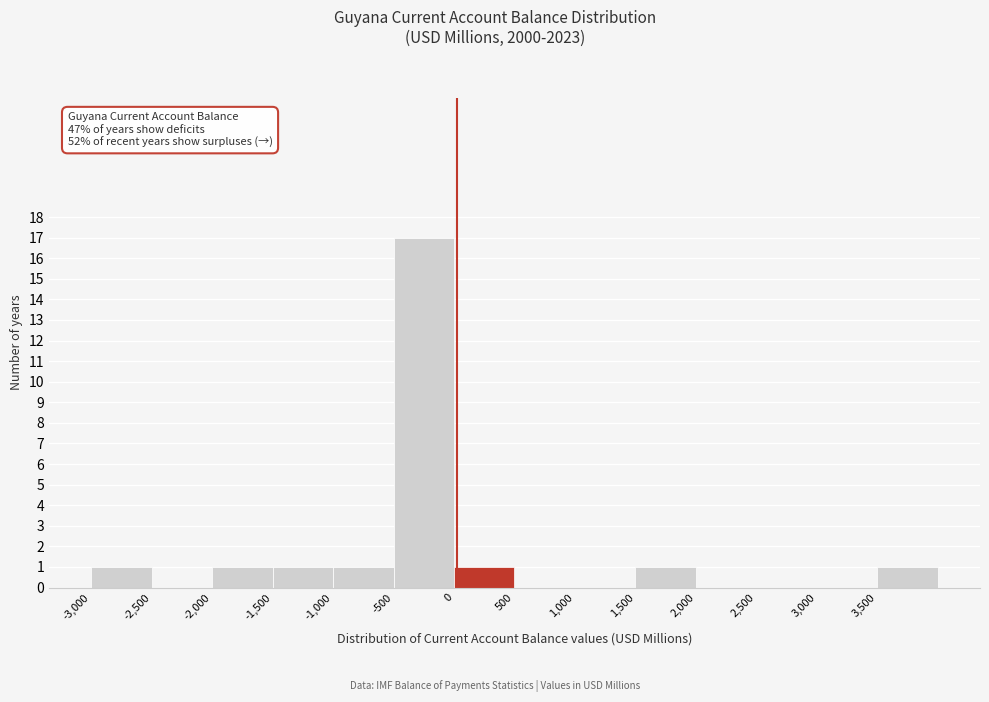

Which range on the x-axis has the tallest bar?

-500 to 0